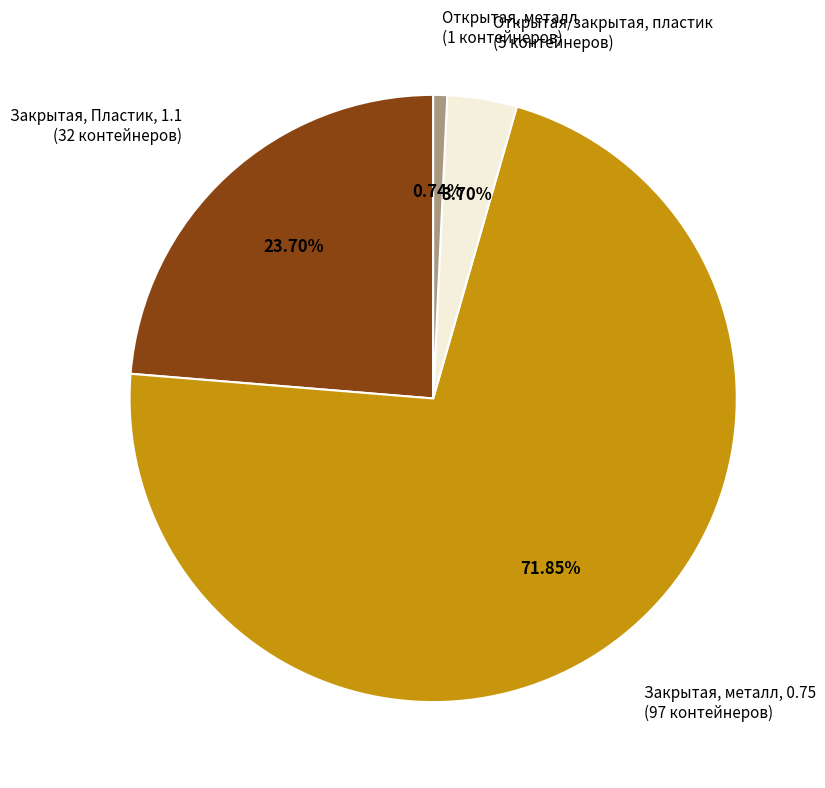

Do Закрытая, металл, 0.75 (97 контейнеров) and Открытая/закрытая, пластик (5 контейнеров) together represent more than half of the pie?

Yes